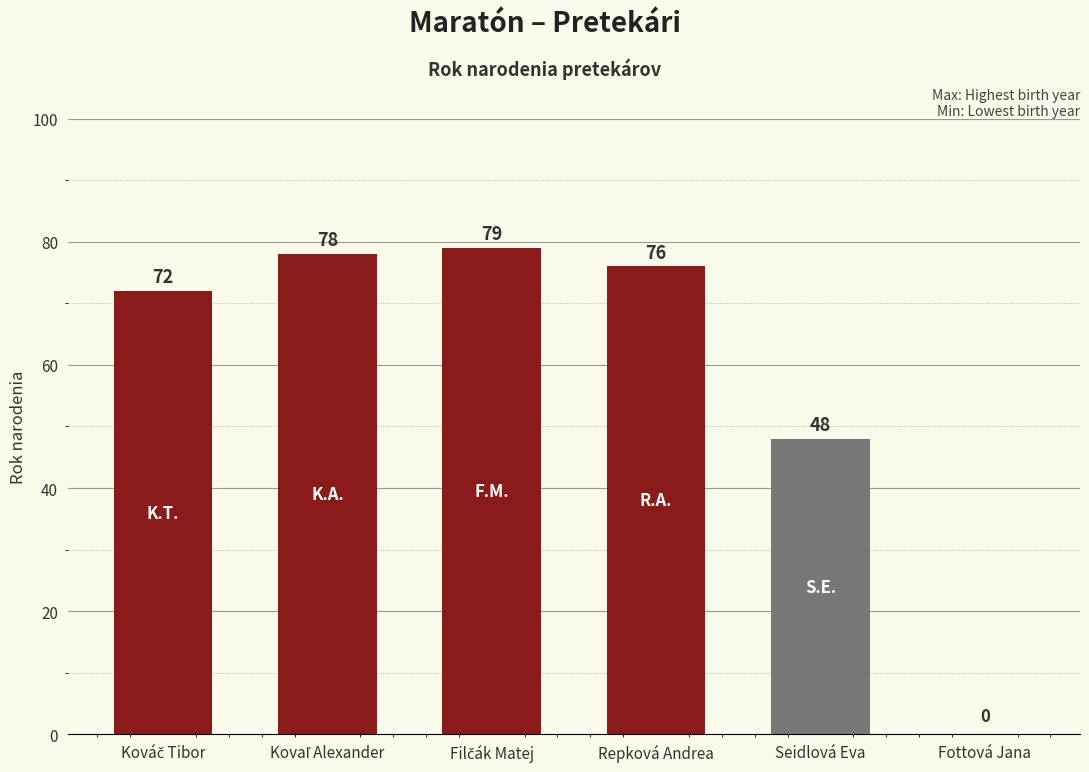

What is the sum of all values?

353